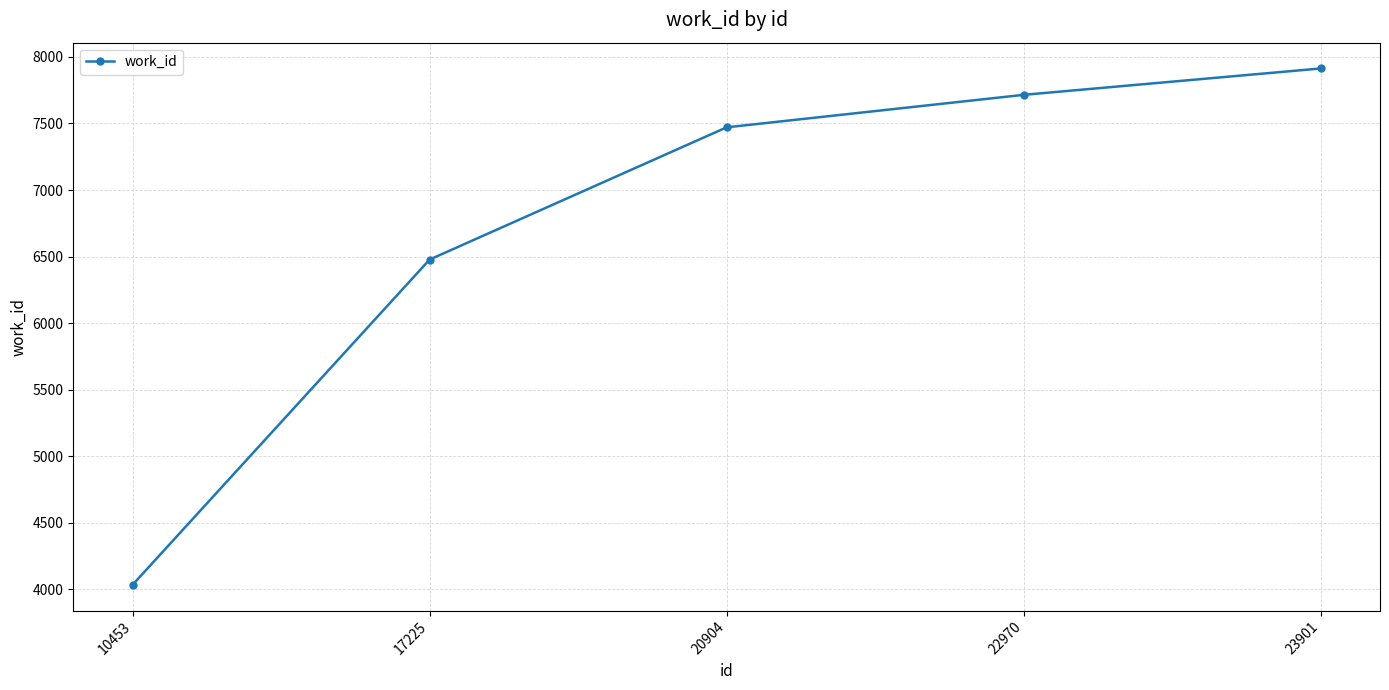

Reading left to right, list all the values displayed in this chart.

4036	6478	7471	7715	7913